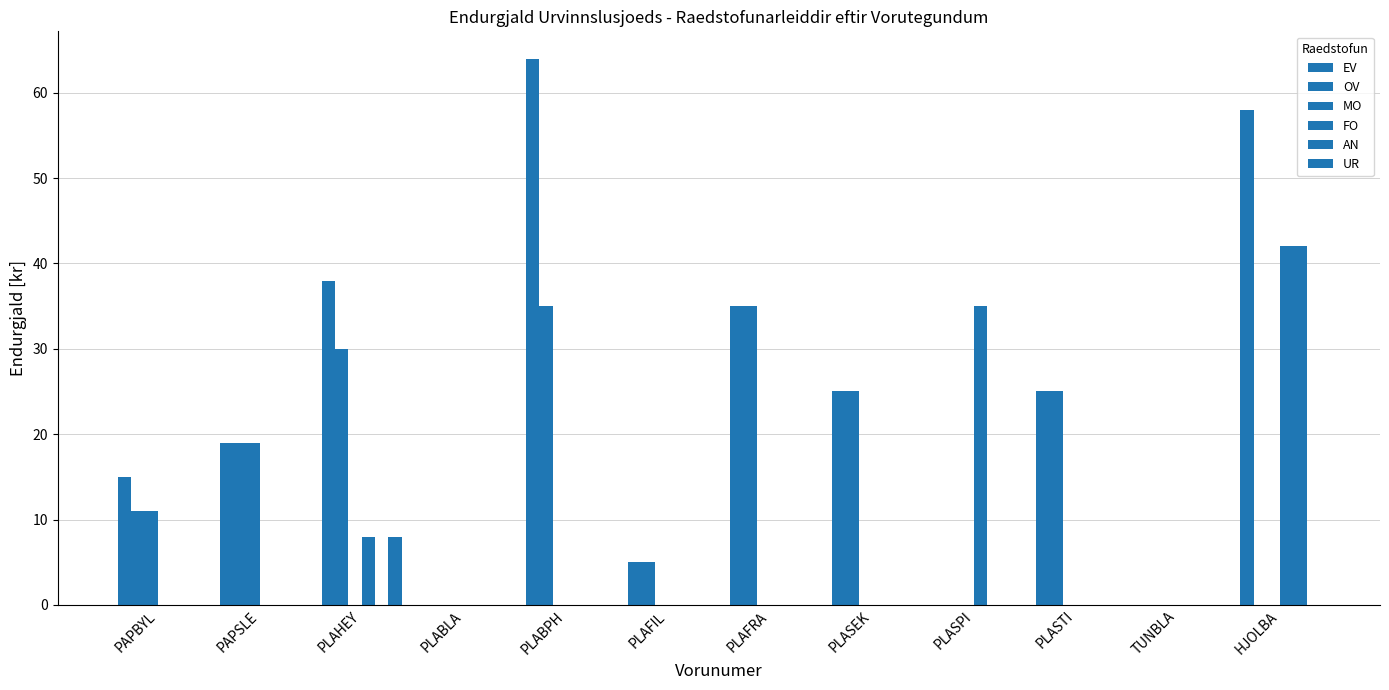

Is the value of UR at PLAFIL greater than the value of EV at PLABLA?

No